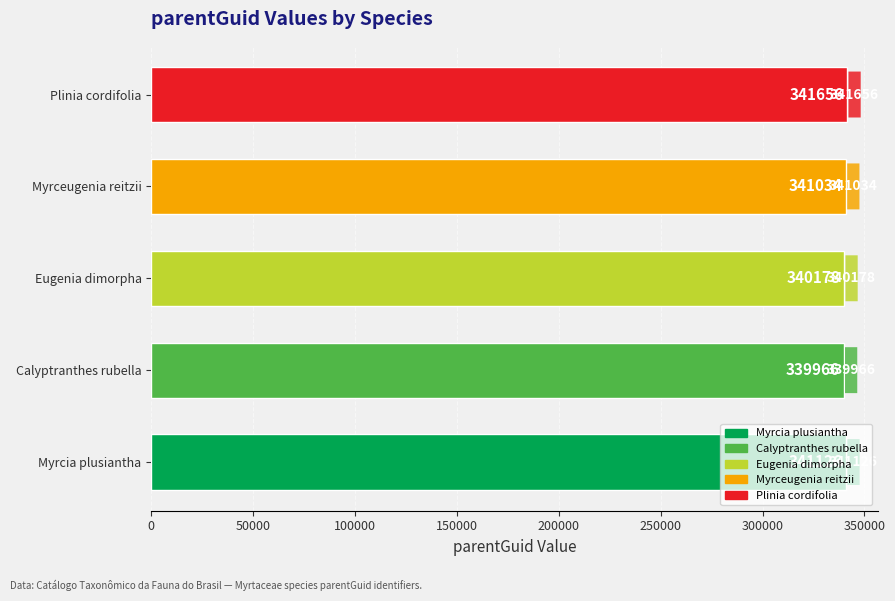

What is the difference between the second highest and minimum values?

1160